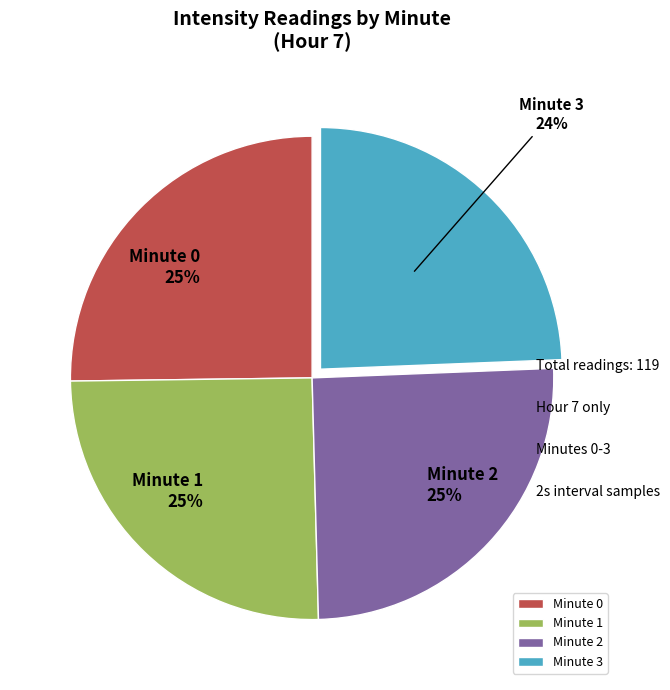

How many segments does this pie chart have?

4